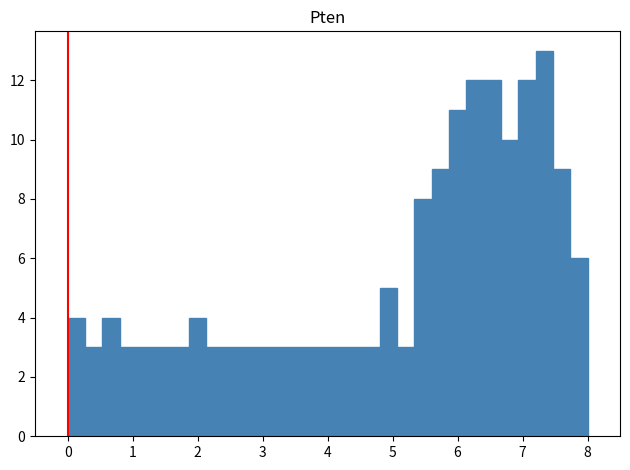

Read against the x-axis, roughly where is the centre of the tallest bar?

7.3